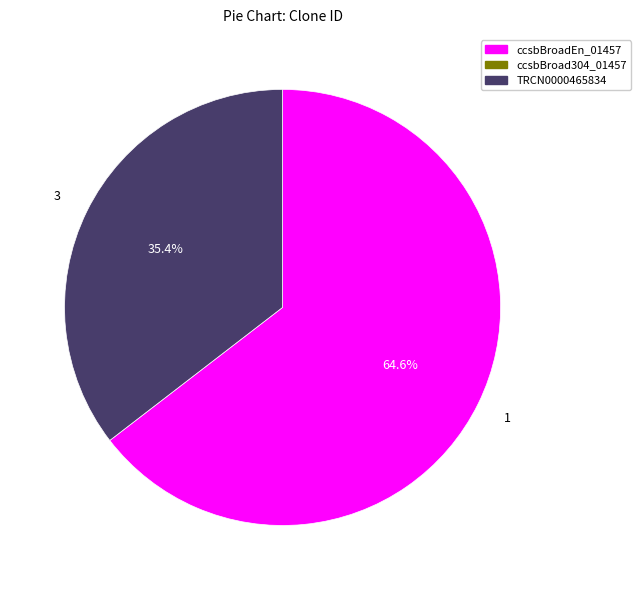

Is there any slice that represents more than half of the pie?

Yes